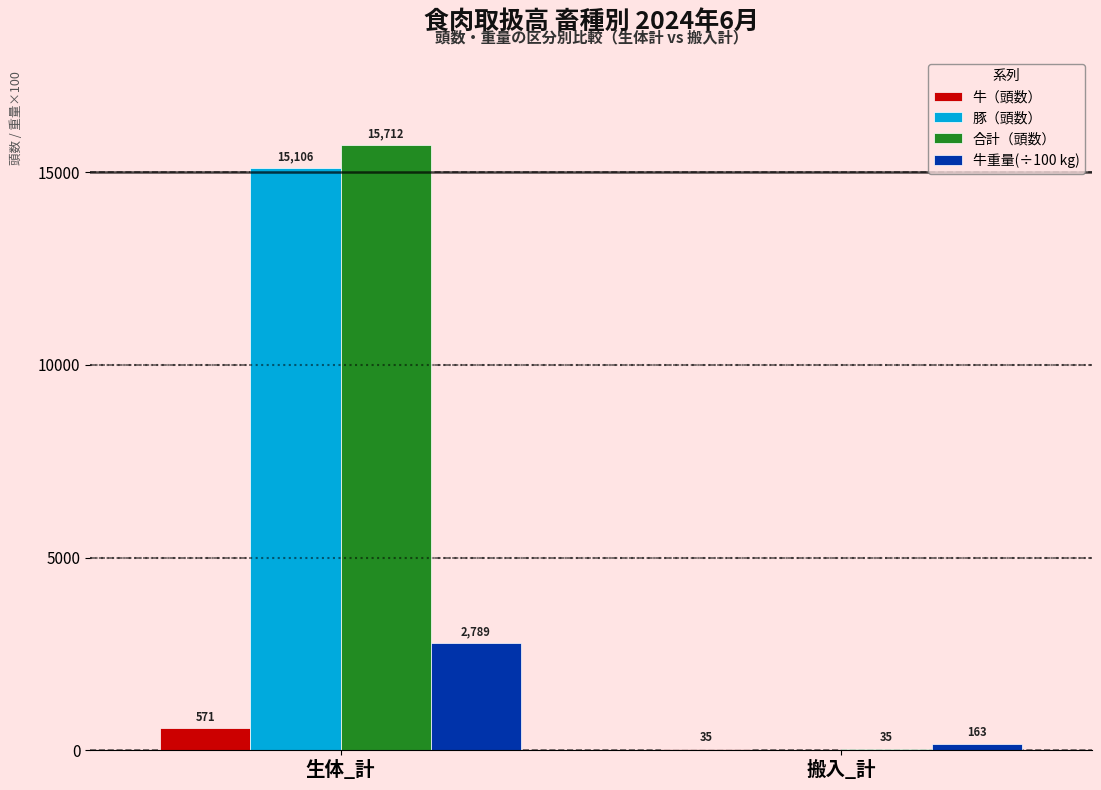

Does the chart contain stacked bars?

No